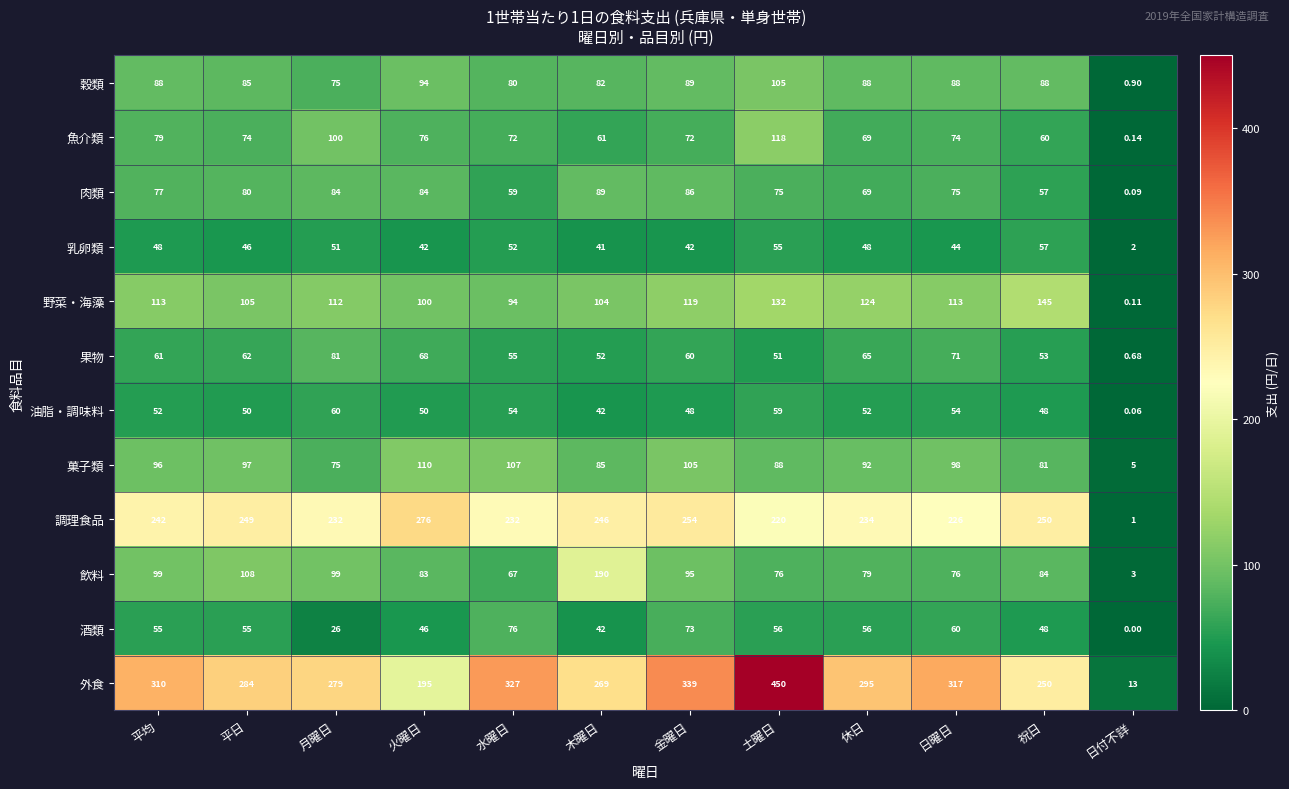

What is the total value across all series at 祝日?

1221.0